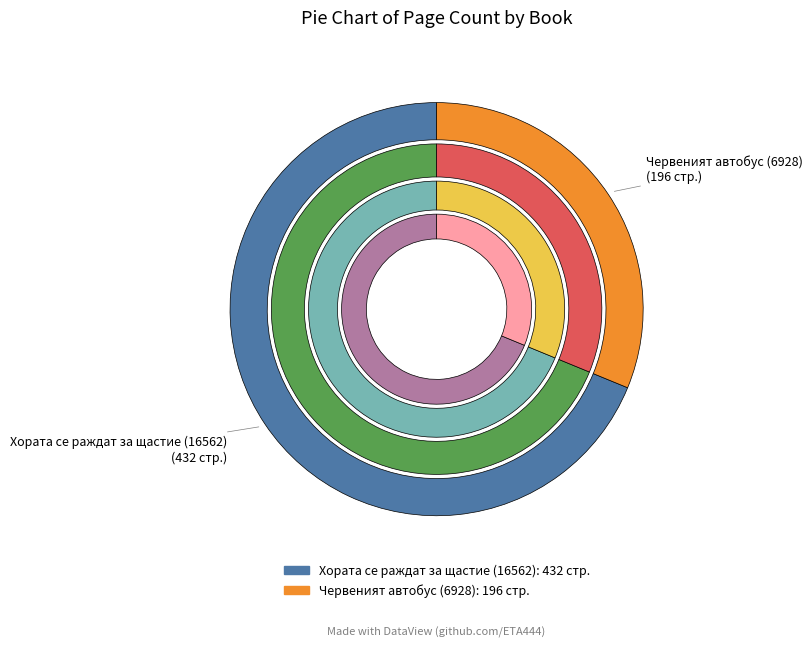

To the nearest percent, what is the combined percentage of Хората се раждат за щастие (16562) and Червеният автобус (6928)?

100%